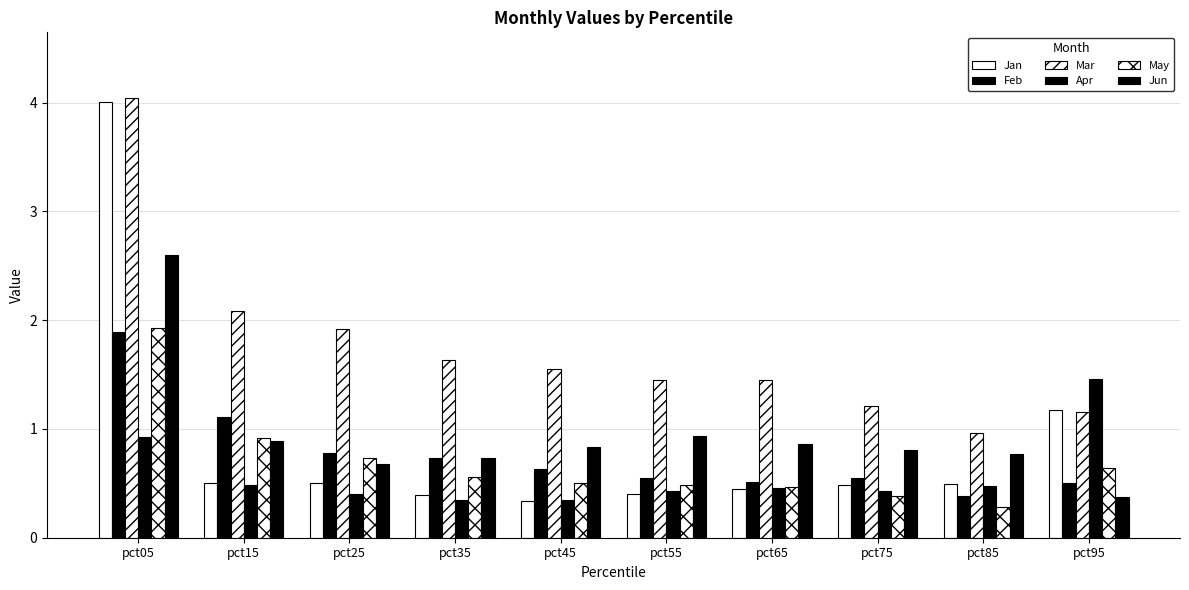

How many values in the Mar series exceed 1?

9